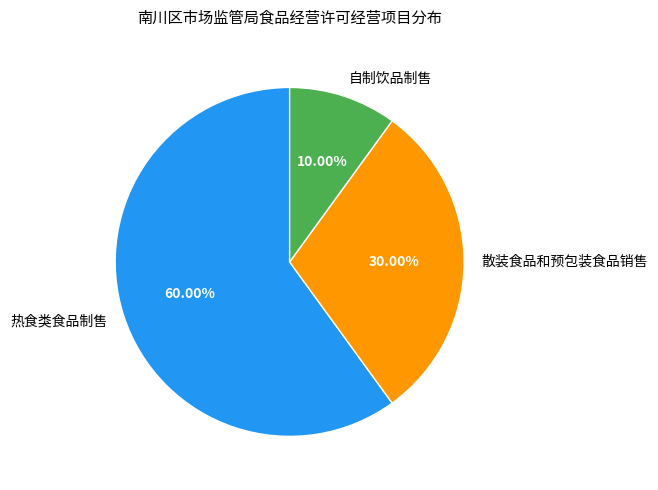

Rank the categories by value from highest to lowest.

热食类食品制售, 散装食品和预包装食品销售, 自制饮品制售